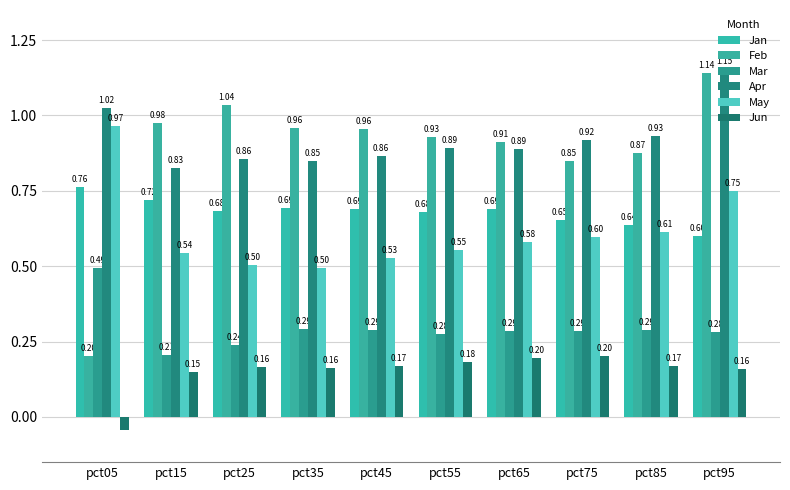

Rank the categories by May value from lowest to highest.

pct35, pct25, pct45, pct15, pct55, pct65, pct75, pct85, pct95, pct05